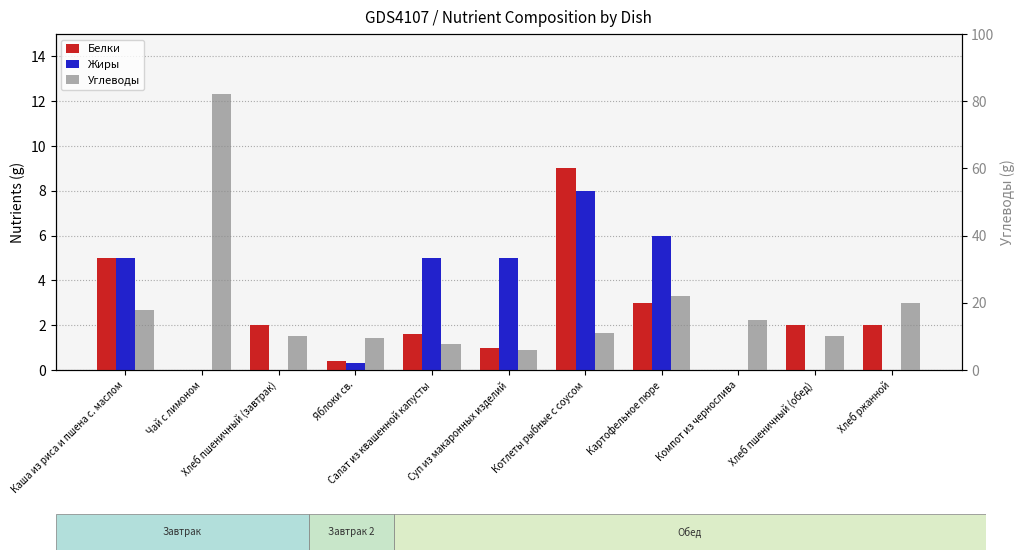

Count the number of data series in this chart.

3